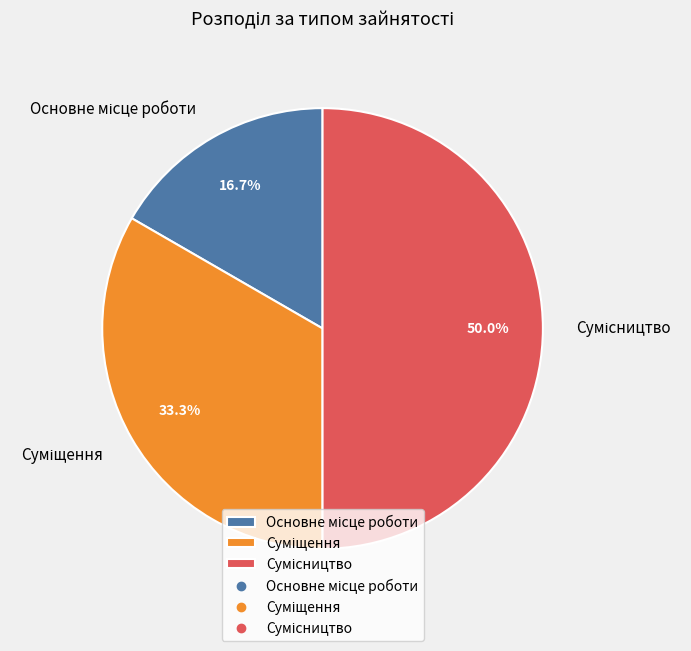

Rank the categories by value from highest to lowest.

Сумісництво, Суміщення, Основне місце роботи